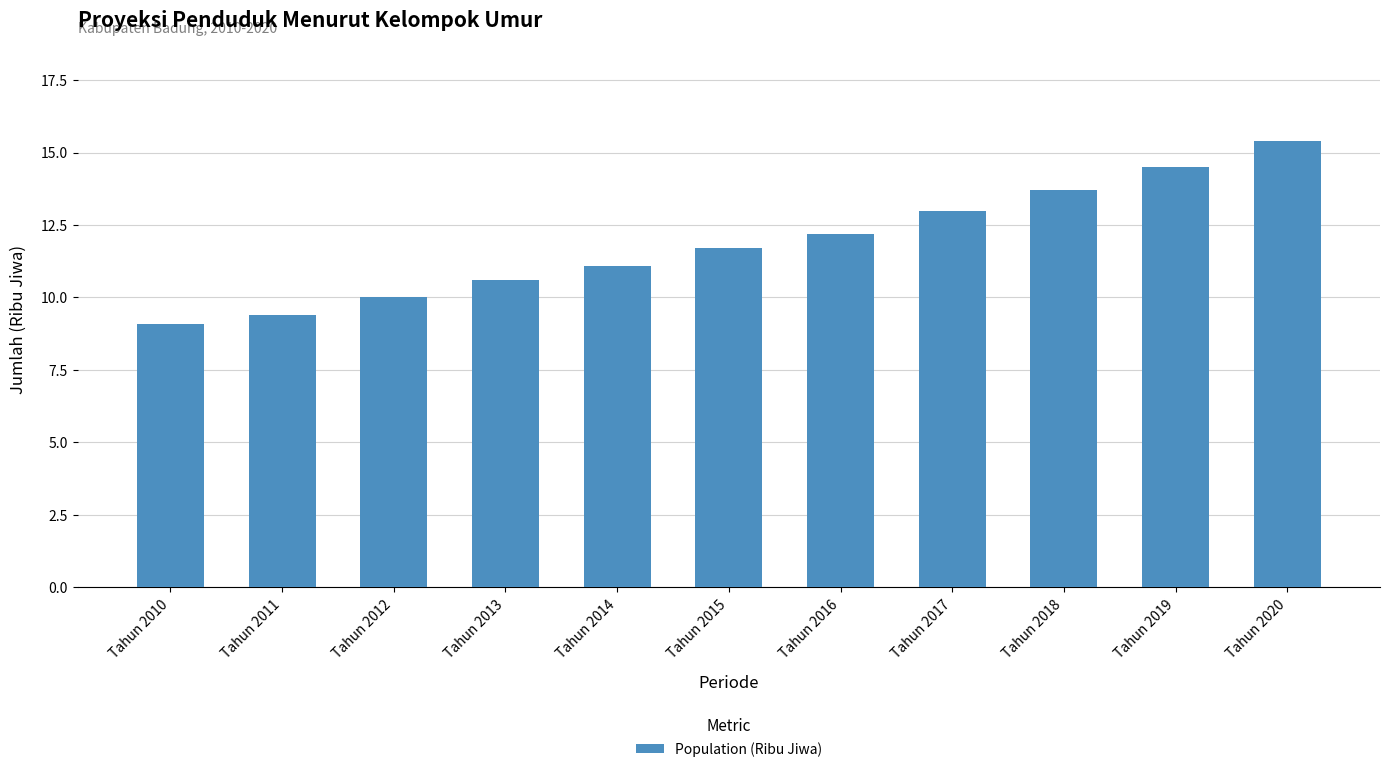

Reading left to right, list all the values displayed in this chart.

9.1	9.4	10.0	10.6	11.1	11.7	12.2	13.0	13.7	14.5	15.4